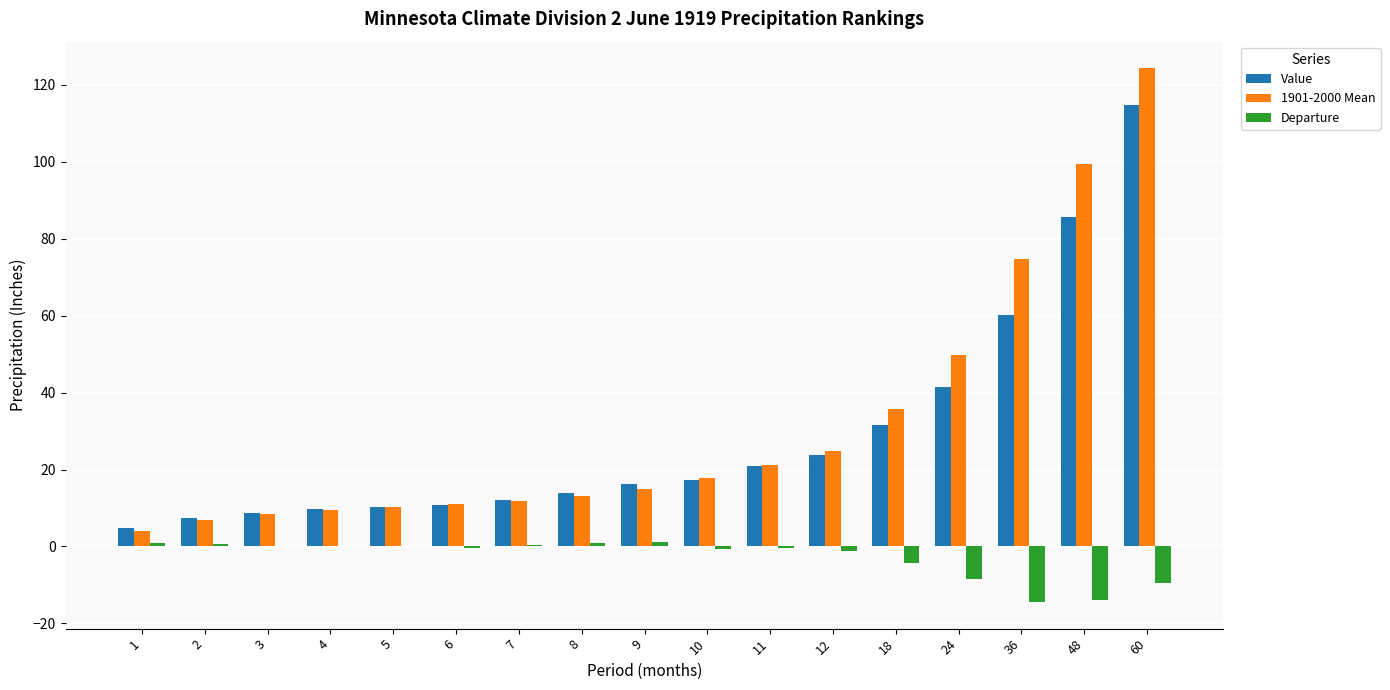

The Departure series shows -20.3 at 36. True or false?

False